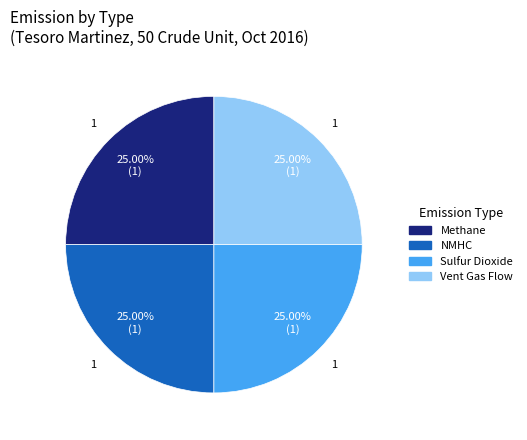

Does any single category account for the majority?

No